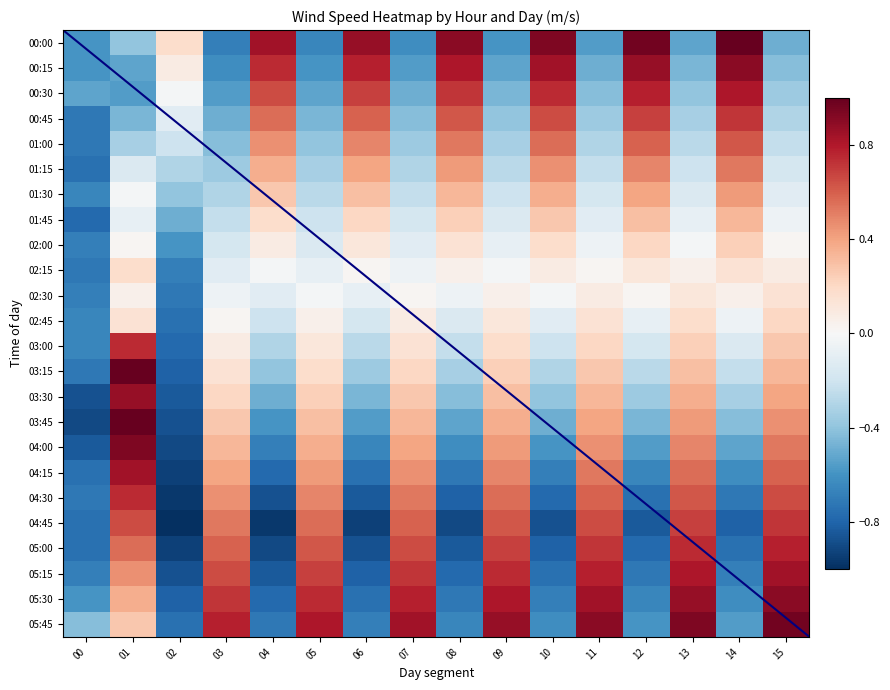

What is the difference between the 04:45 values at 03 and 11?

0.1